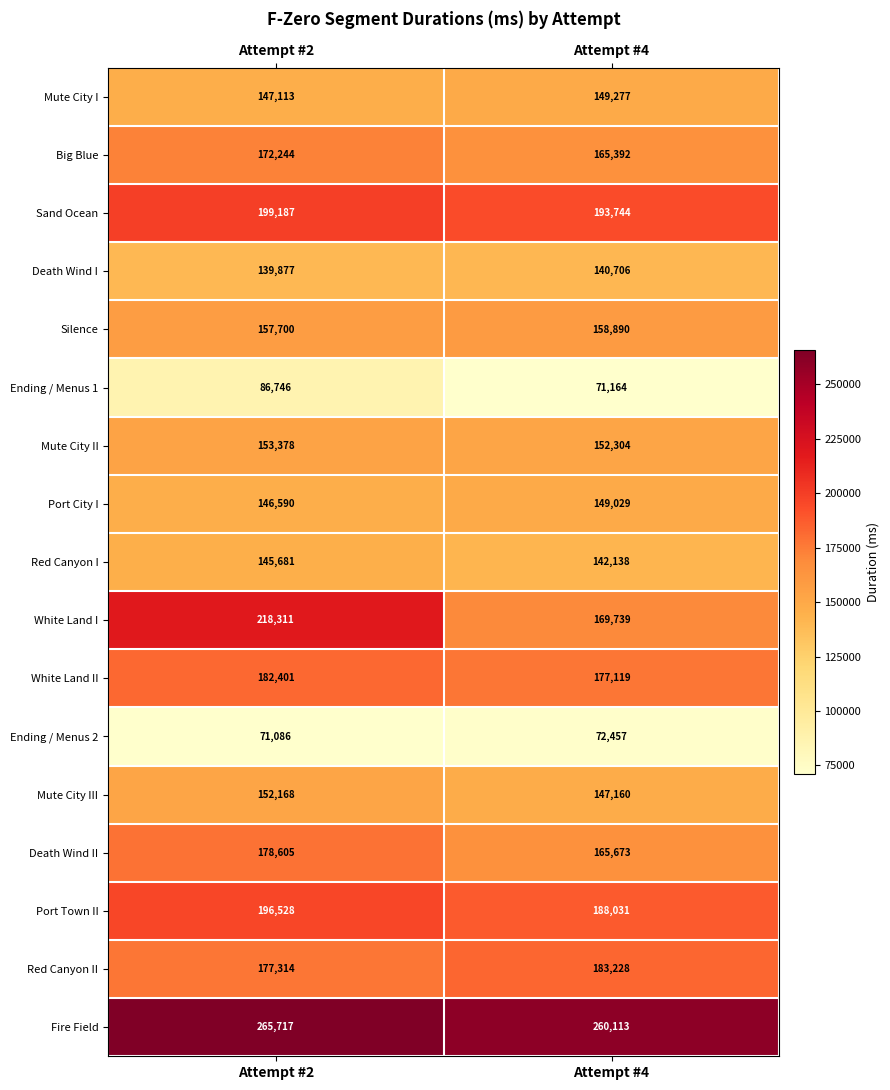

What is the difference between the highest and lowest values at Attempt #4?

188949